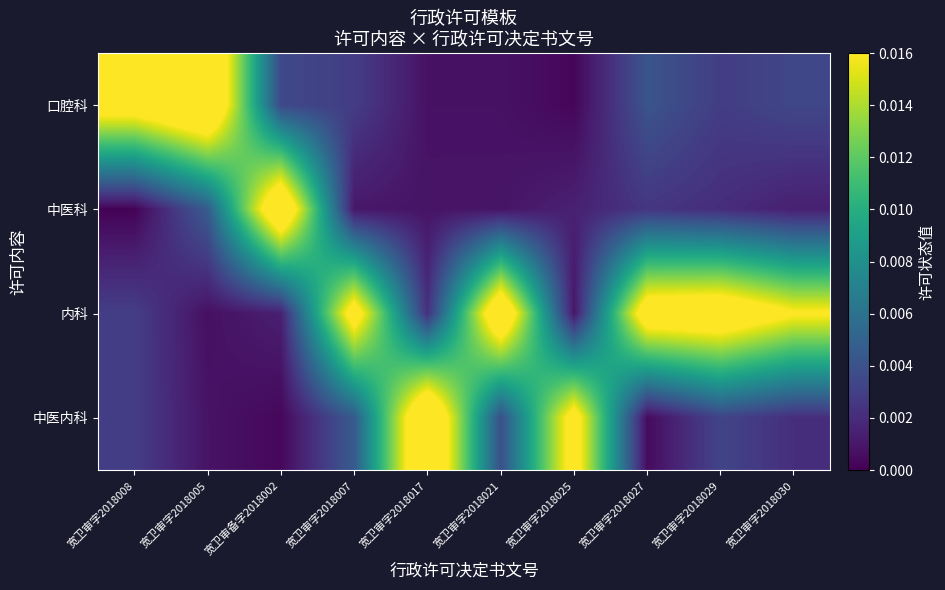

Count the number of data series in this chart.

4